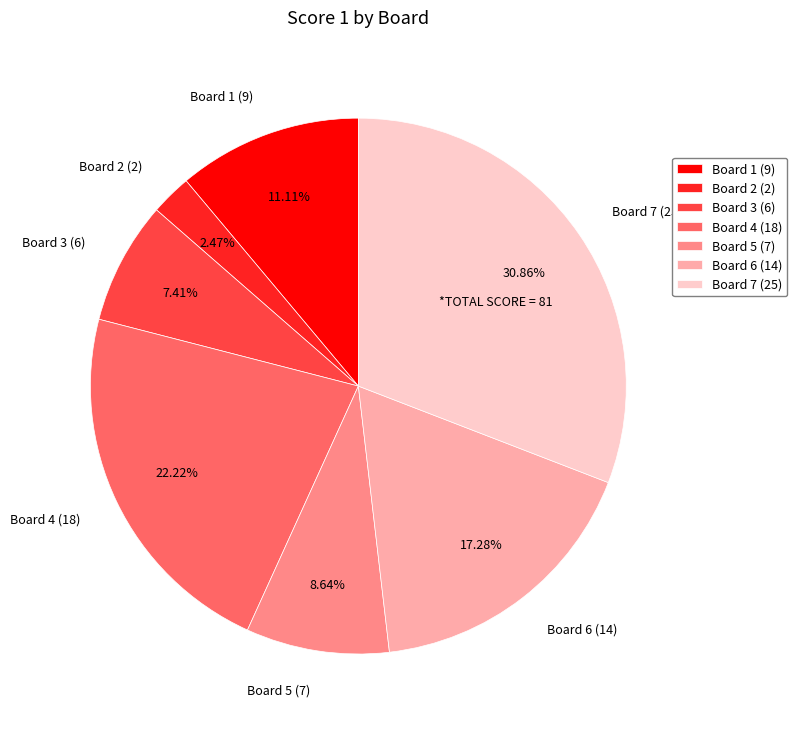

Is the sum of Board 6 (14) and Board 1 (9) greater than half?

No